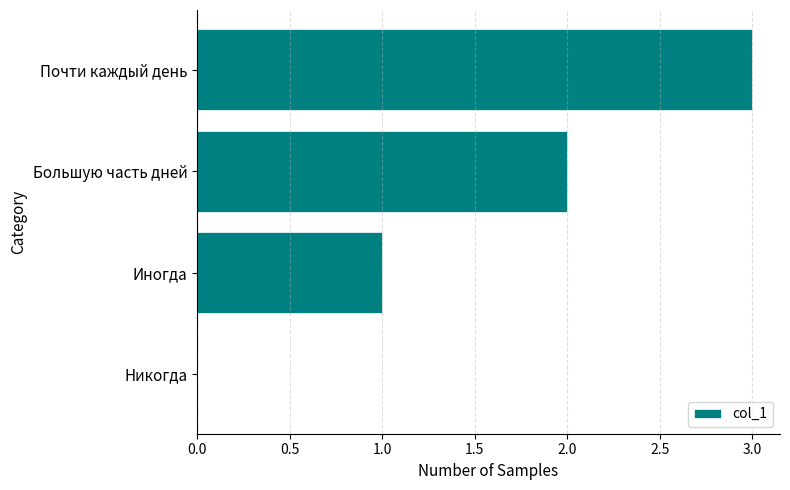

What is the sum of all values?

6